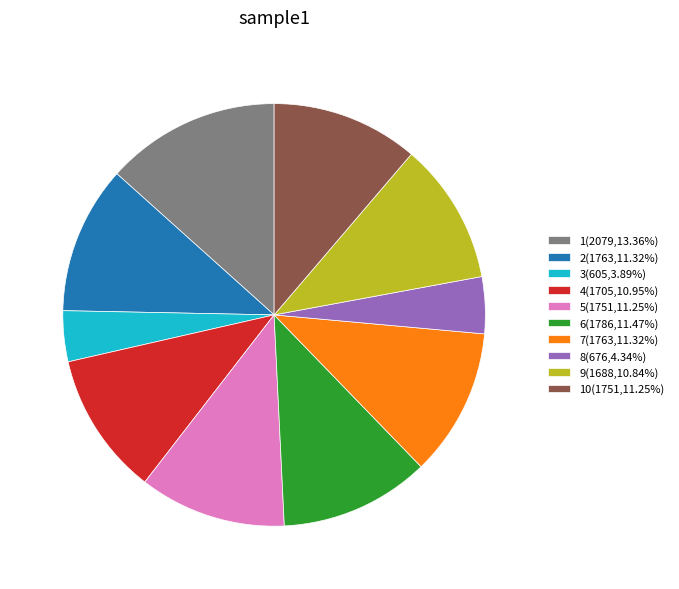

Does 7(1763,11.32%) represent more than half of the total?

No